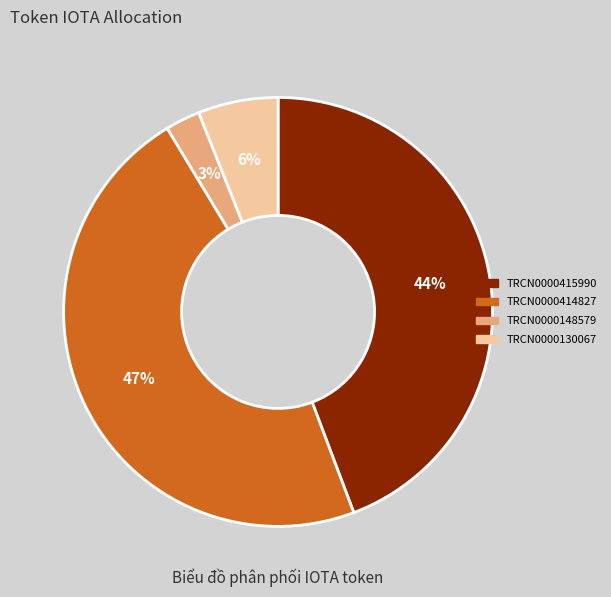

Is there a majority slice in this chart?

No